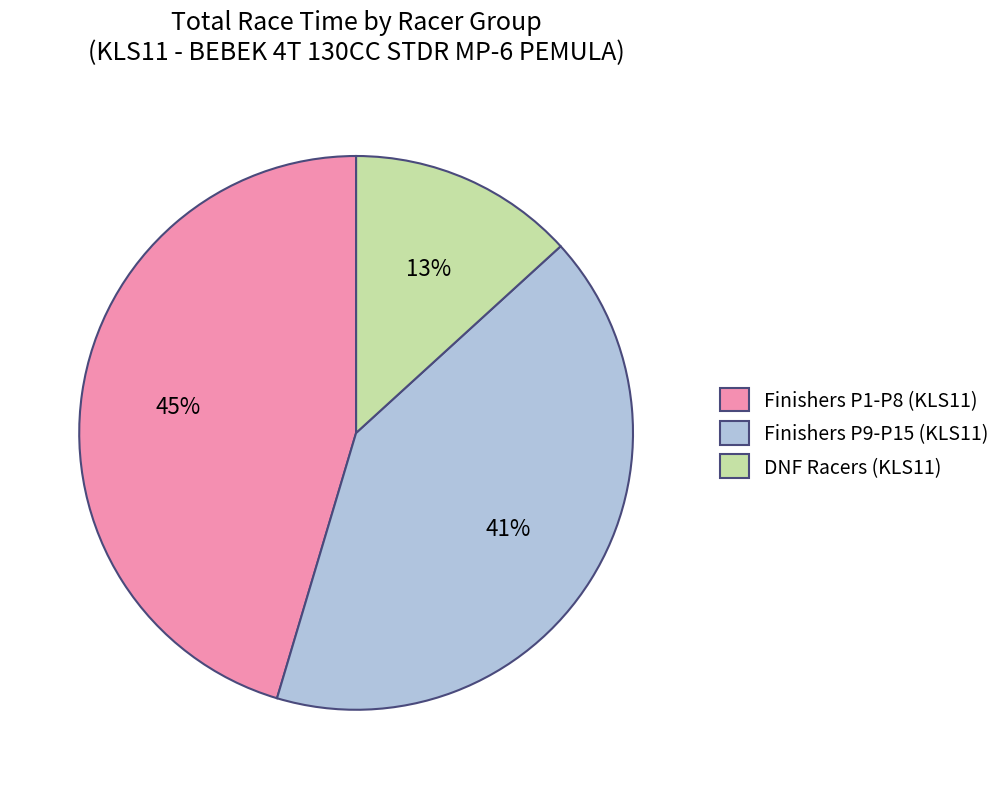

Which slice is the largest?

Finishers P1-P8 (KLS11)